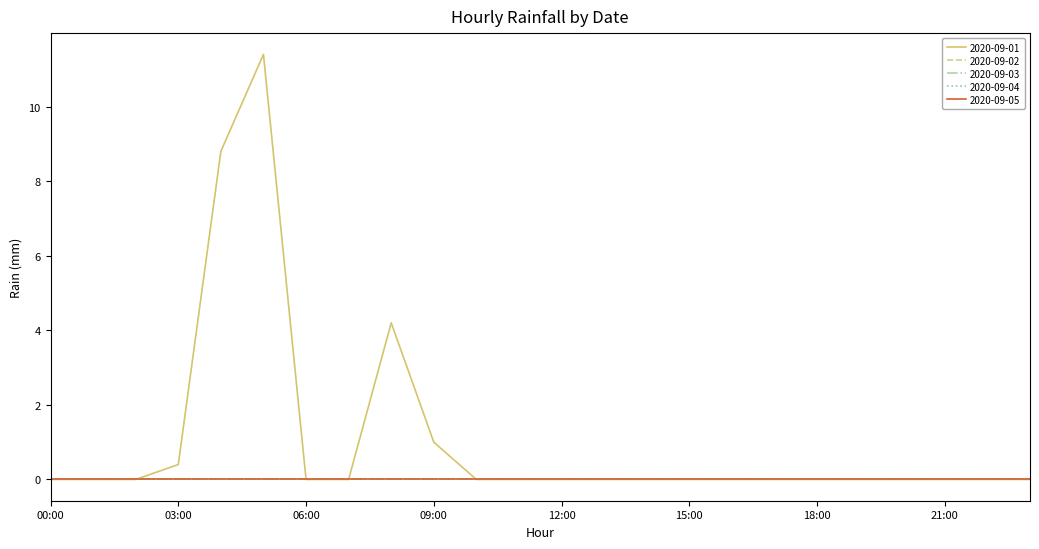

At which category is the sum across all series the highest?

05:00